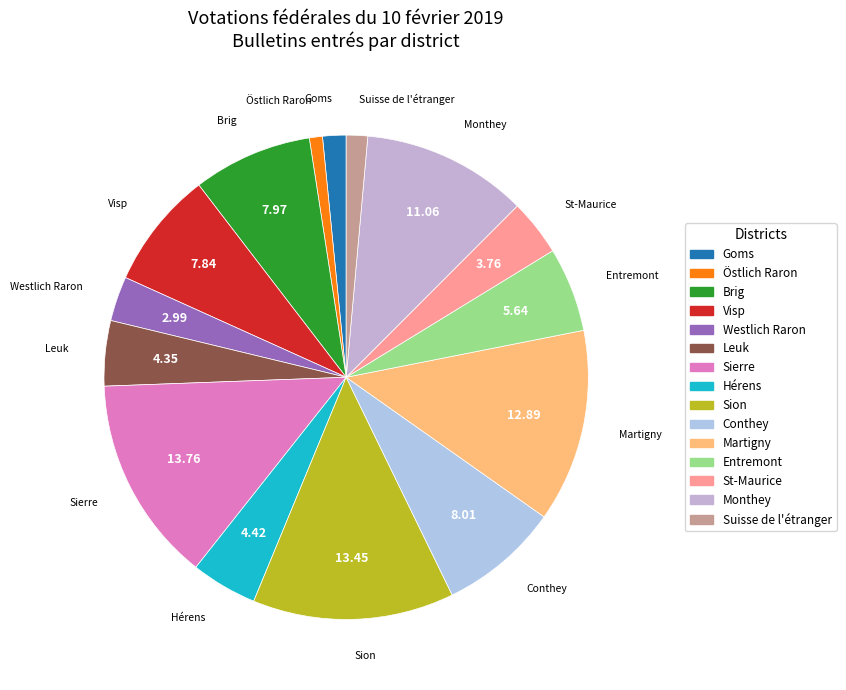

Count the number of slices in the pie.

15